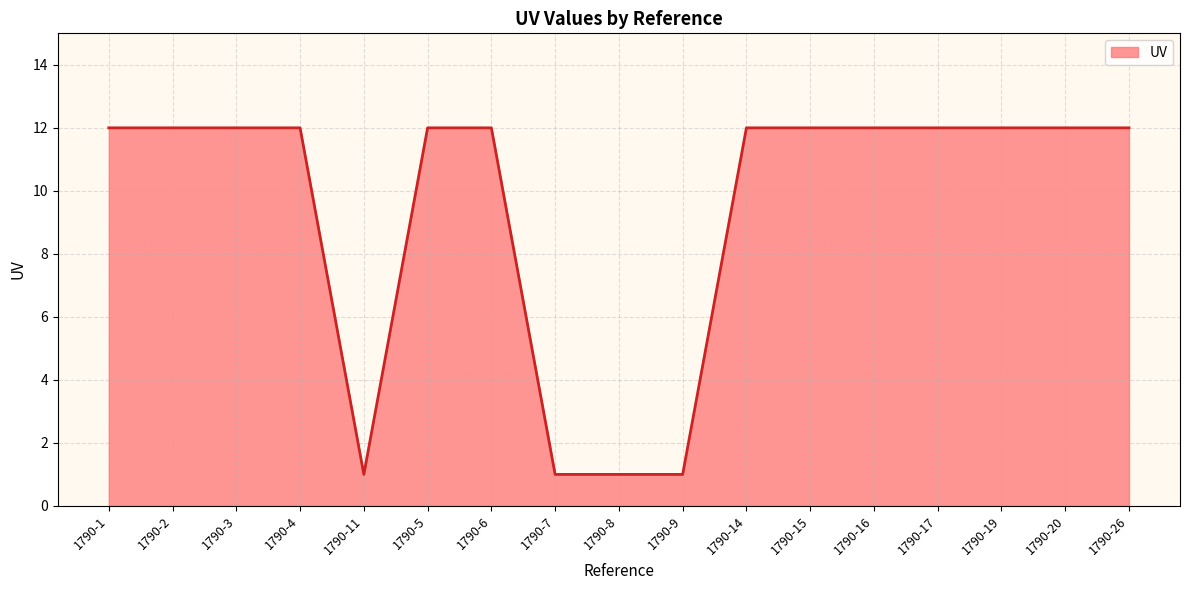

Does the chart display data point markers on the line(s)?

No